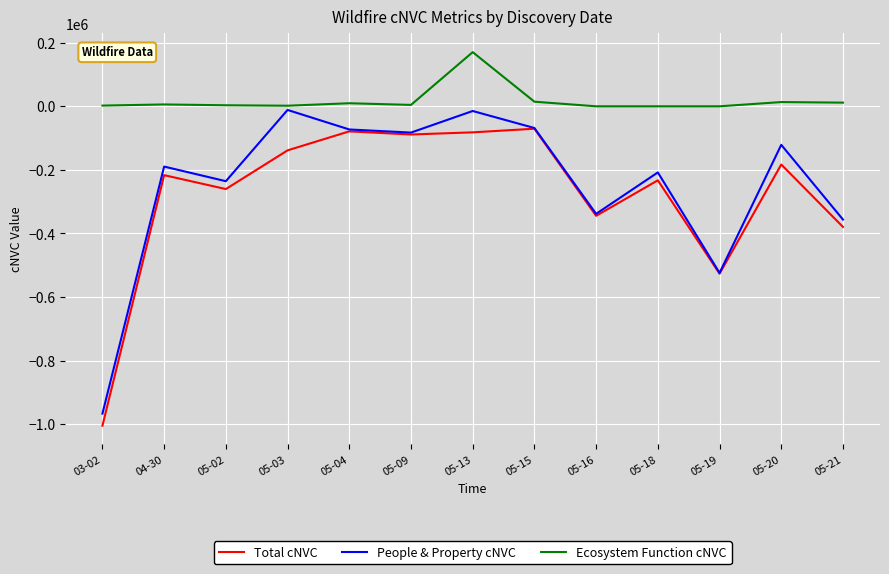

Which series has the widest spread of values?

People & Property cNVC